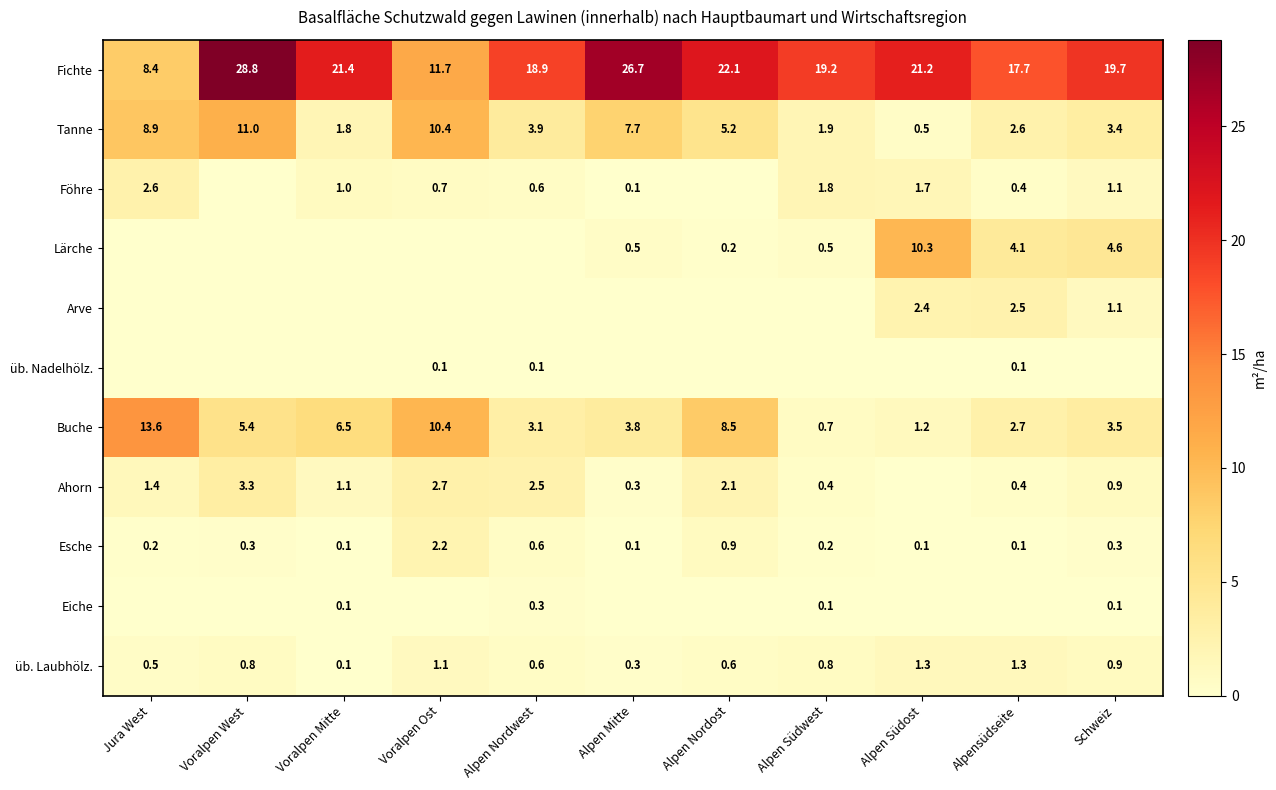

At which label does Fichte reach its peak?

Voralpen West